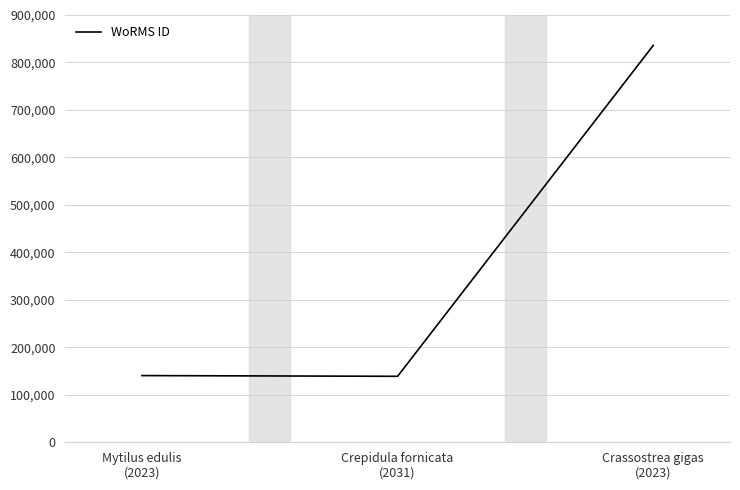

What is the minimum value shown in the chart?

138963